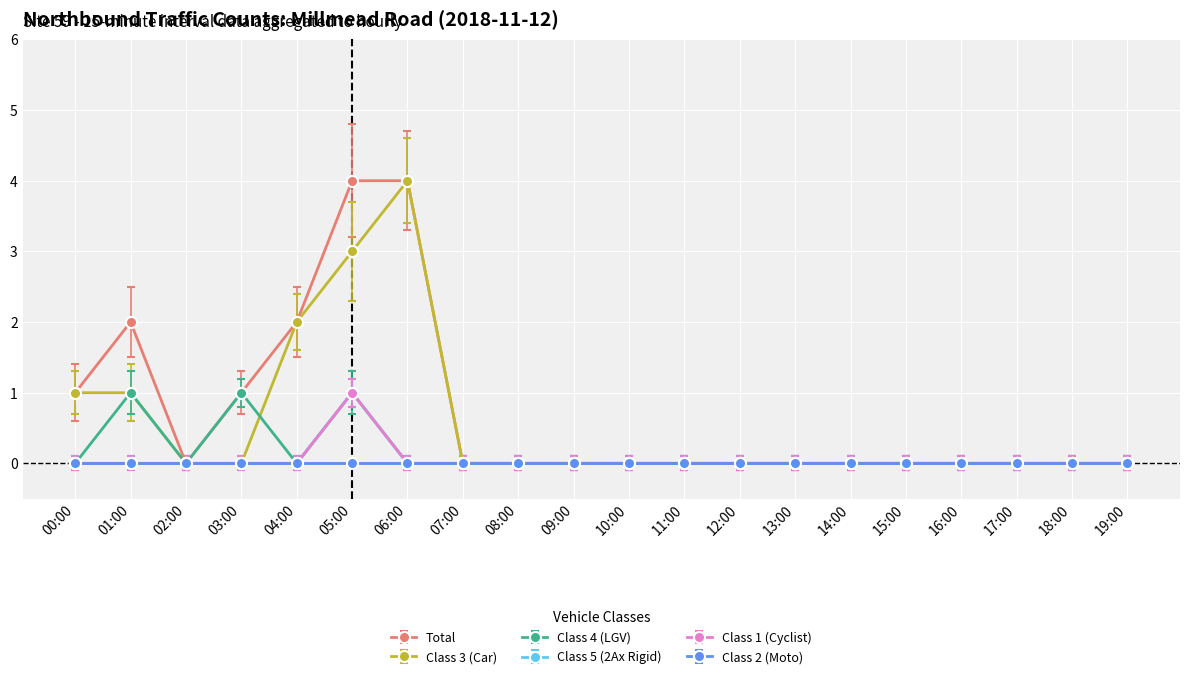

Where is the first local minimum for Class 4 (LGV)?

02:00